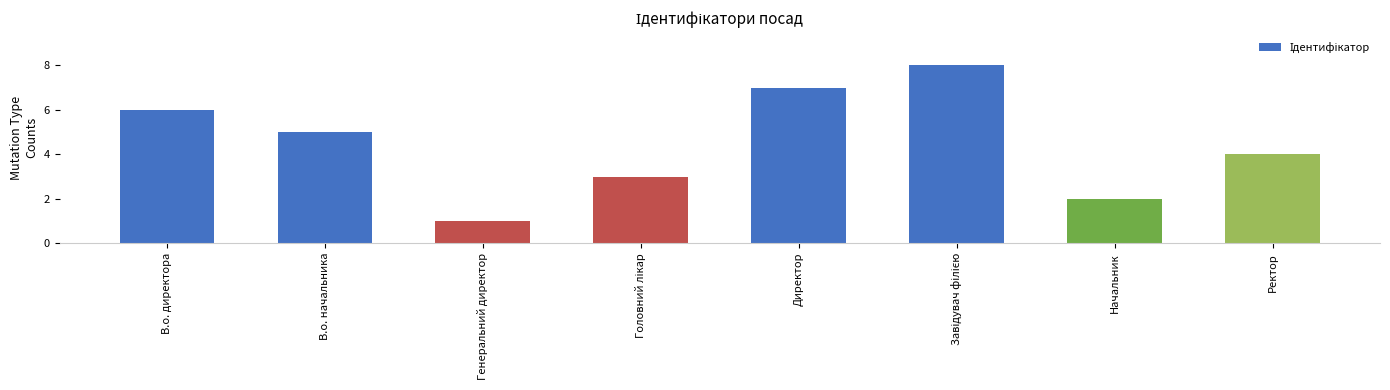

True or false: the data shows 1 at Генеральний директор.

True